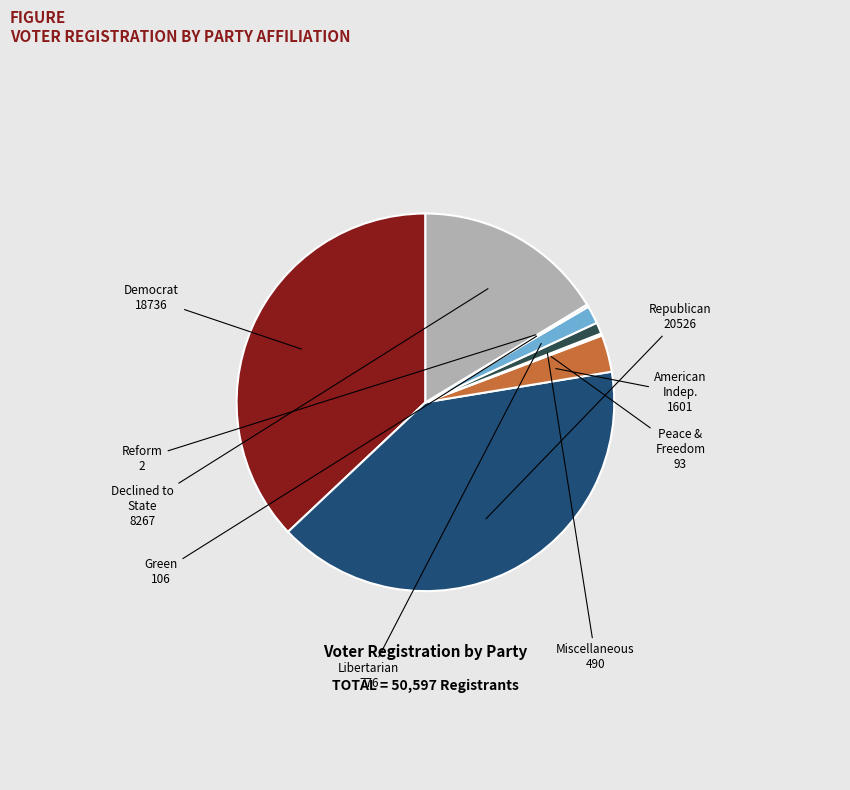

Is there any slice that represents more than half of the pie?

No